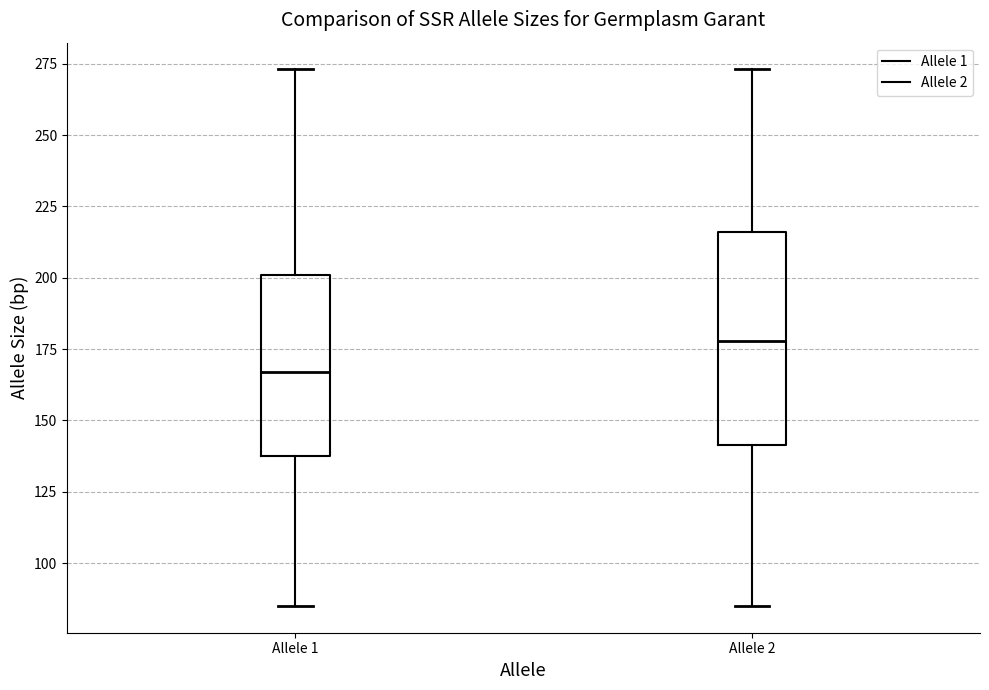

Where does the median line of the box for Allele 1 sit on the y-axis? The values are not printed on the chart, so give them approximately, as read against the axis.

165